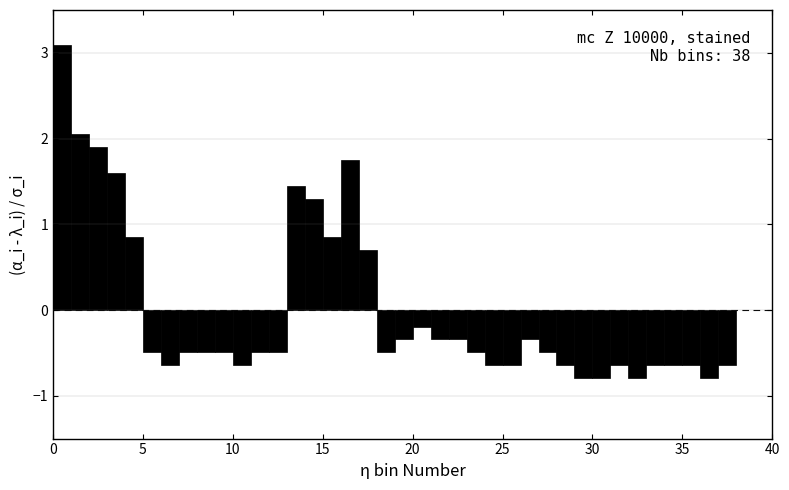

Around what value on the x-axis is the tallest bar? Give the approximate position of its centre, as read against the axis.

0.5